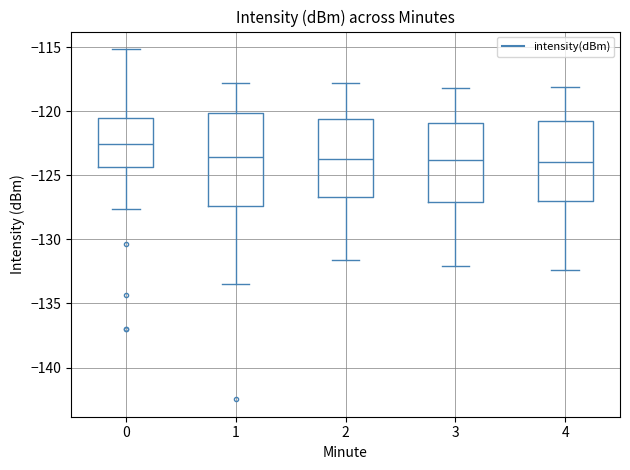

Reading left to right, read every box against the y-axis: the position of its median line, the range the box covers, and the ends of its whiskers. The values are not printed on the chart, so give them approximately, as read against the axis.

0: median -122.5, box -124.5 to -120.5, whiskers -127.5 to -115.0
1: median -123.5, box -127.5 to -120.0, whiskers -133.5 to -118.0
2: median -123.5, box -126.5 to -120.5, whiskers -131.5 to -118.0
3: median -124.0, box -127.0 to -121.0, whiskers -132.0 to -118.0
4: median -124.0, box -127.0 to -121.0, whiskers -132.5 to -118.0